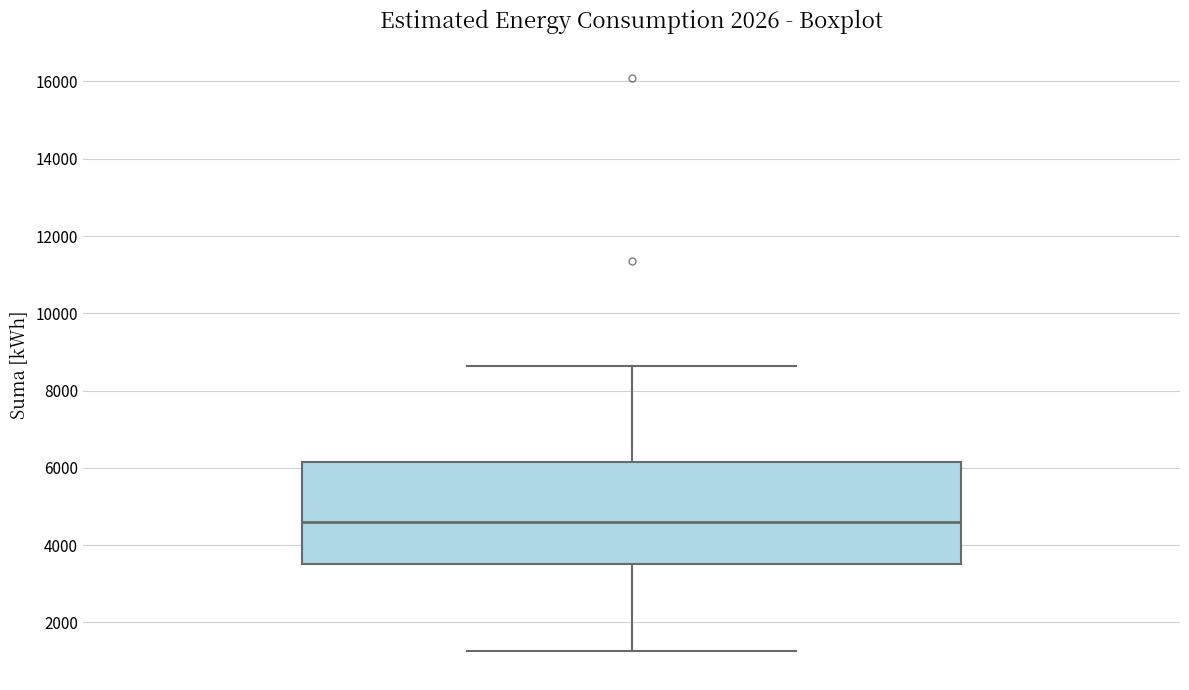

Read this box plot against the y-axis: the position of the median line, the range covered by the box, and the ends of both whiskers. The values are not printed on the chart, so give them approximately, as read against the axis.

median 4600, box 3600 to 6200, whiskers 1200 to 8600